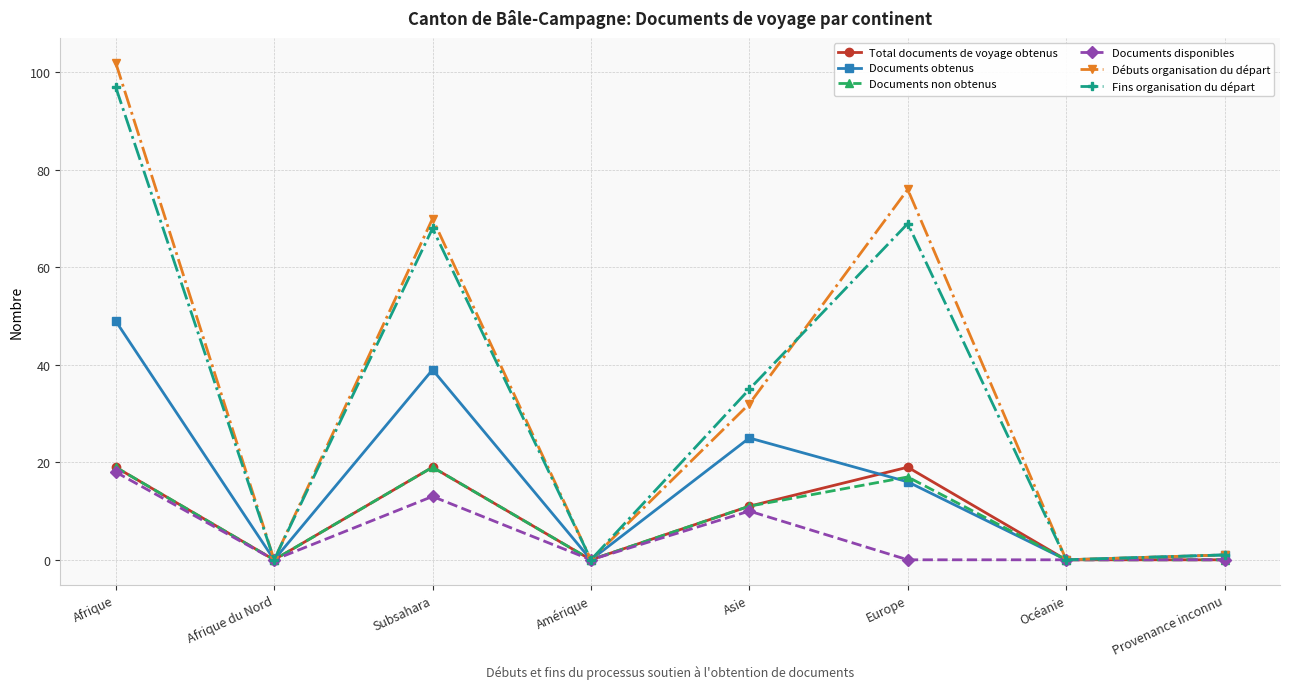

Is this an area chart (filled region under the line)?

No